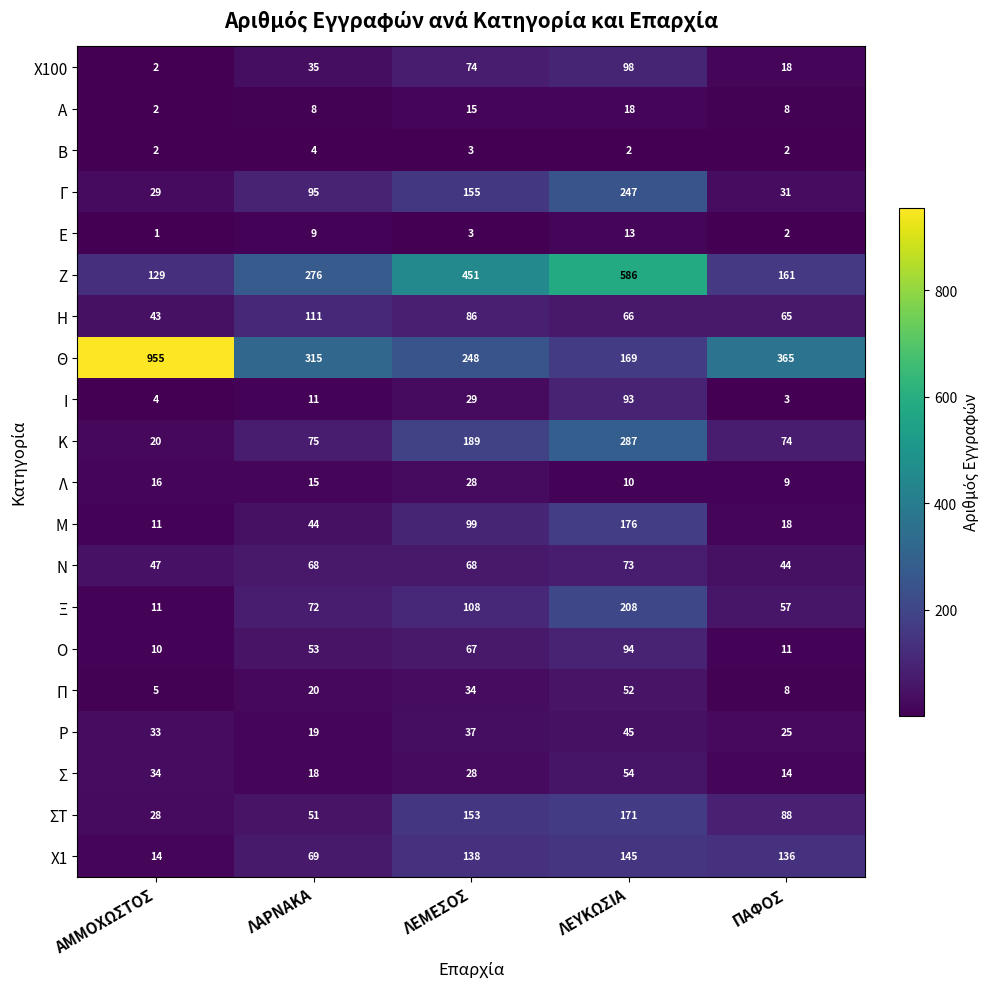

At which label is Σ closest to 34?

ΑΜΜΟΧΩΣΤΟΣ